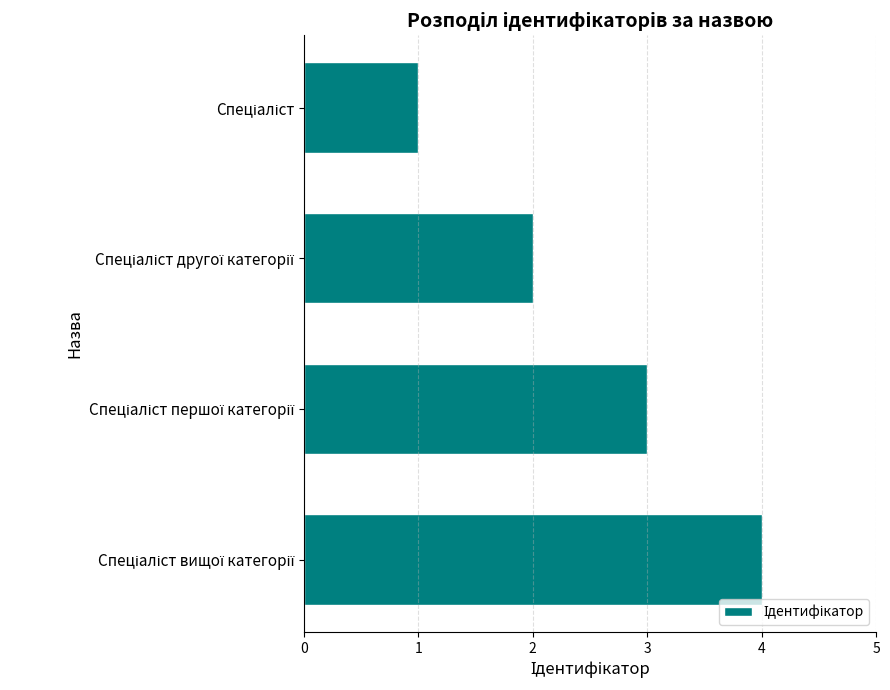

Count the number of data series in this chart.

1